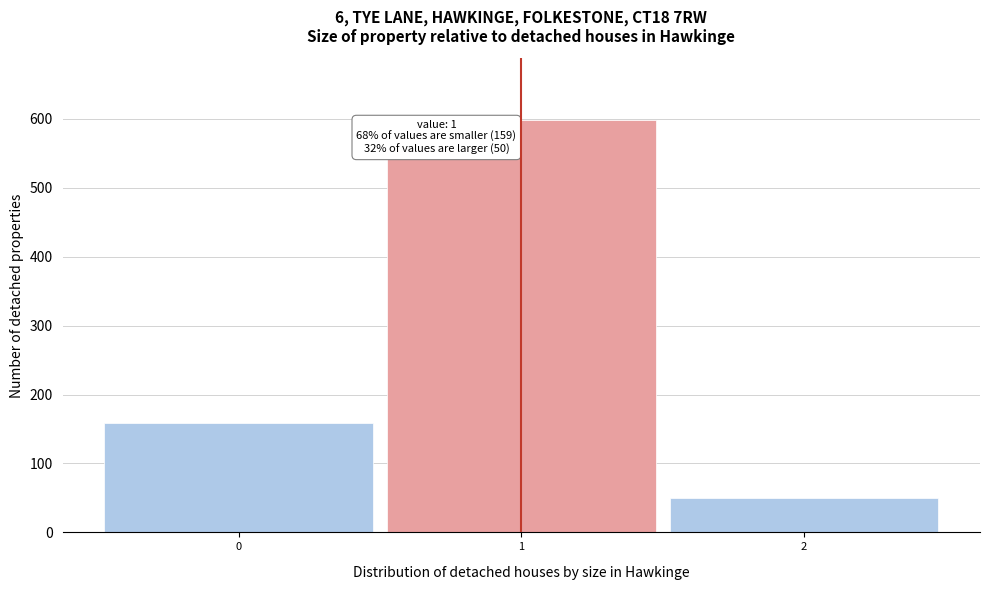

Which range on the x-axis has the tallest bar?

0.5 to 1.5